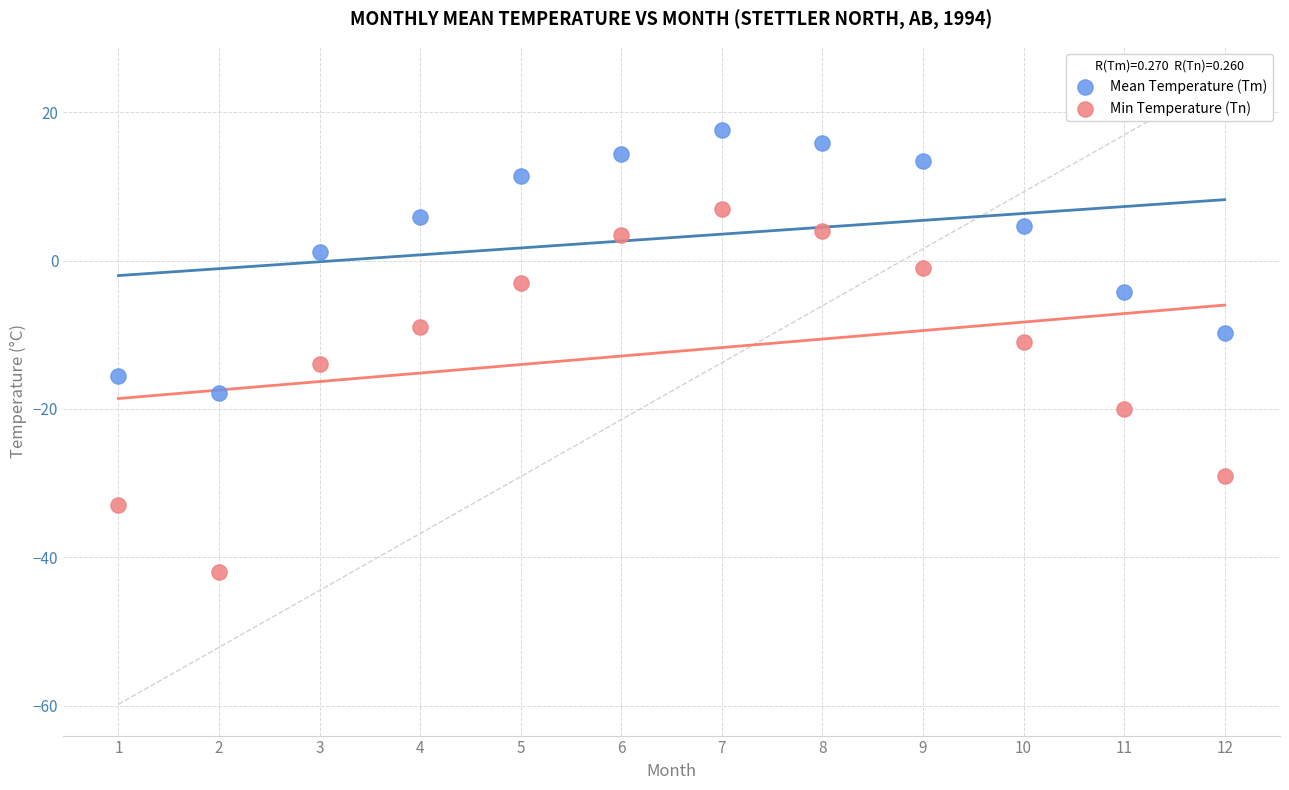

Which series contains the lowest Y value?

Min Temperature (Tn)